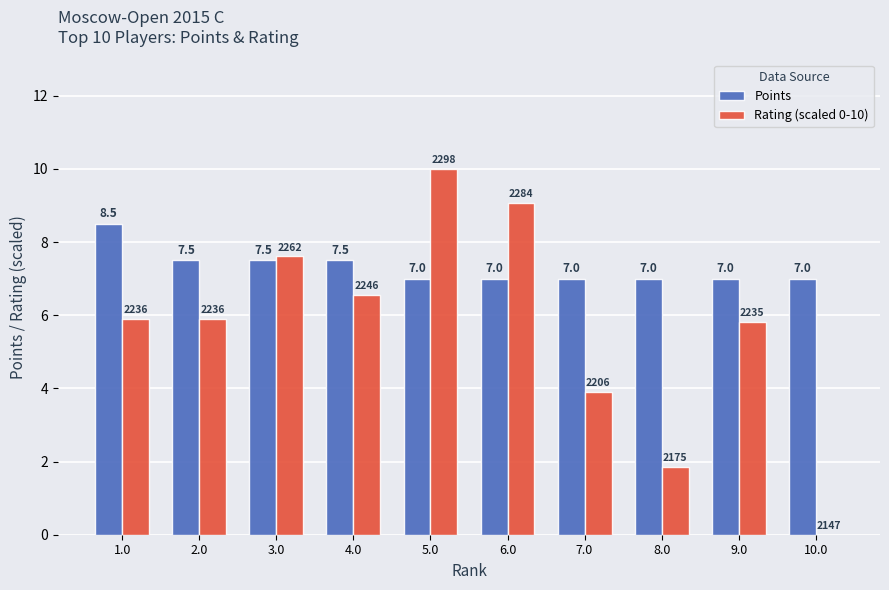

What are all the series names shown in the legend?

Points, Rating (scaled 0-10)